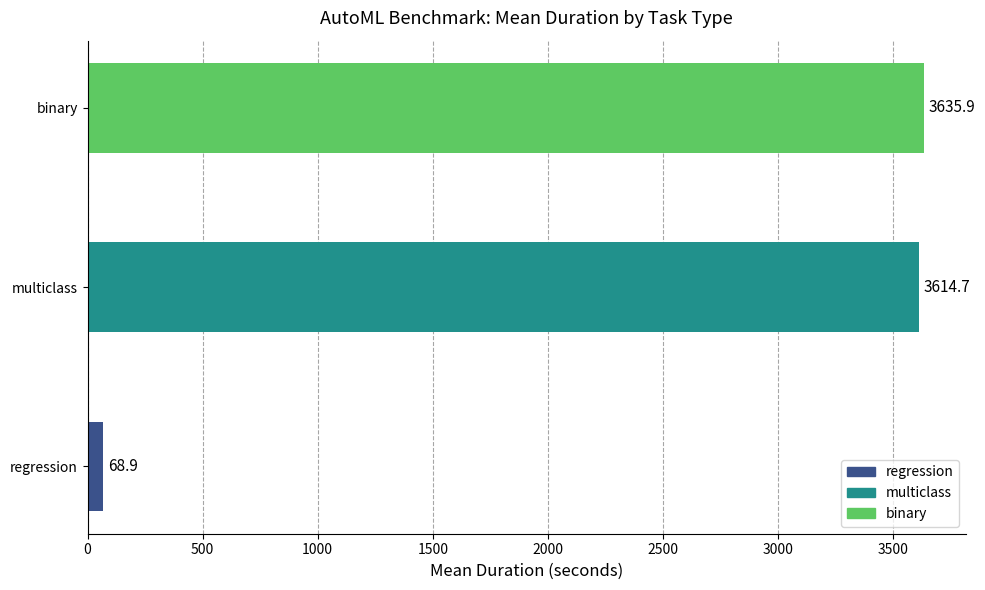

Rank the series by their maximum value, from highest to lowest.

binary, multiclass, regression